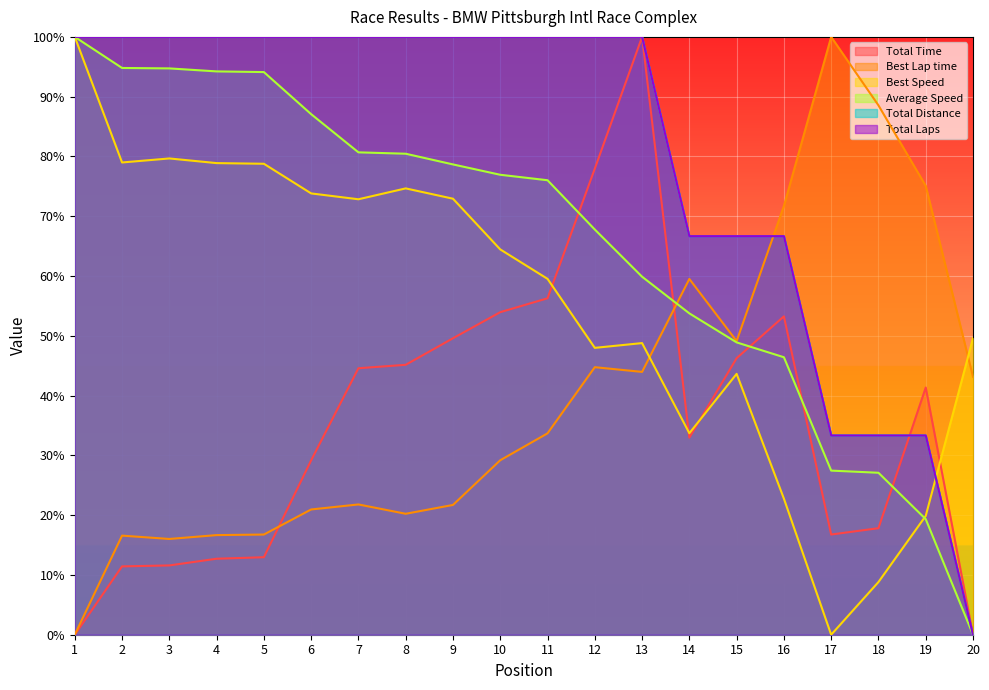

Where is the first local minimum for Total Time?

14